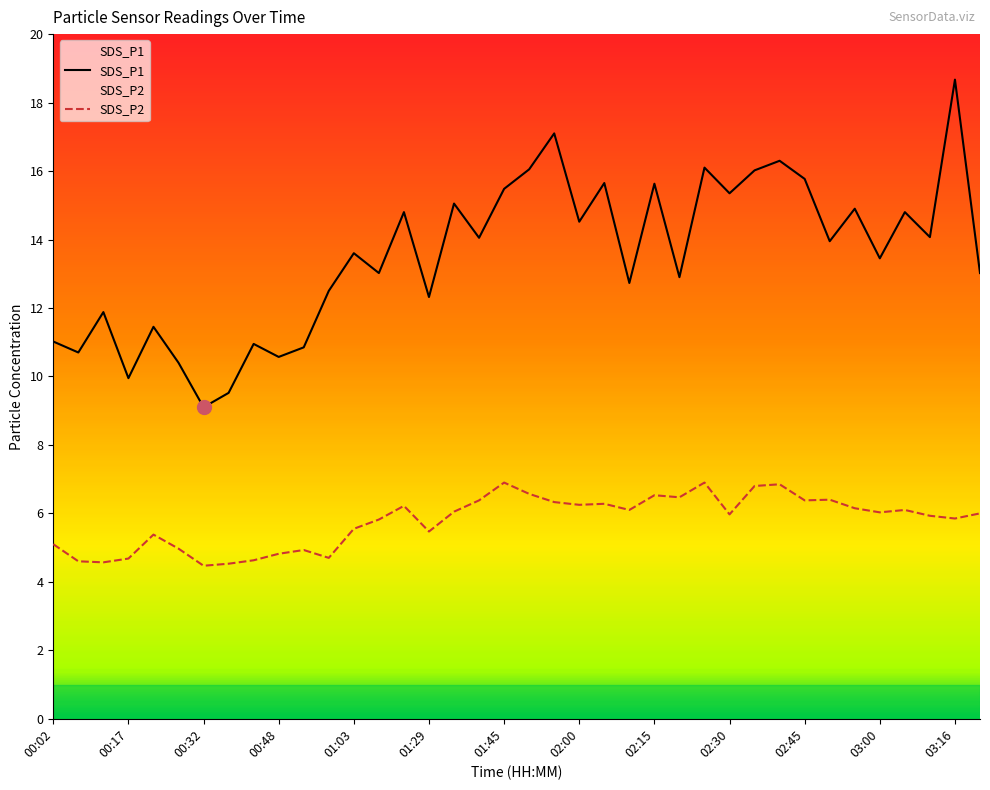

At which label is SDS_P2 closest to 5?

00:27